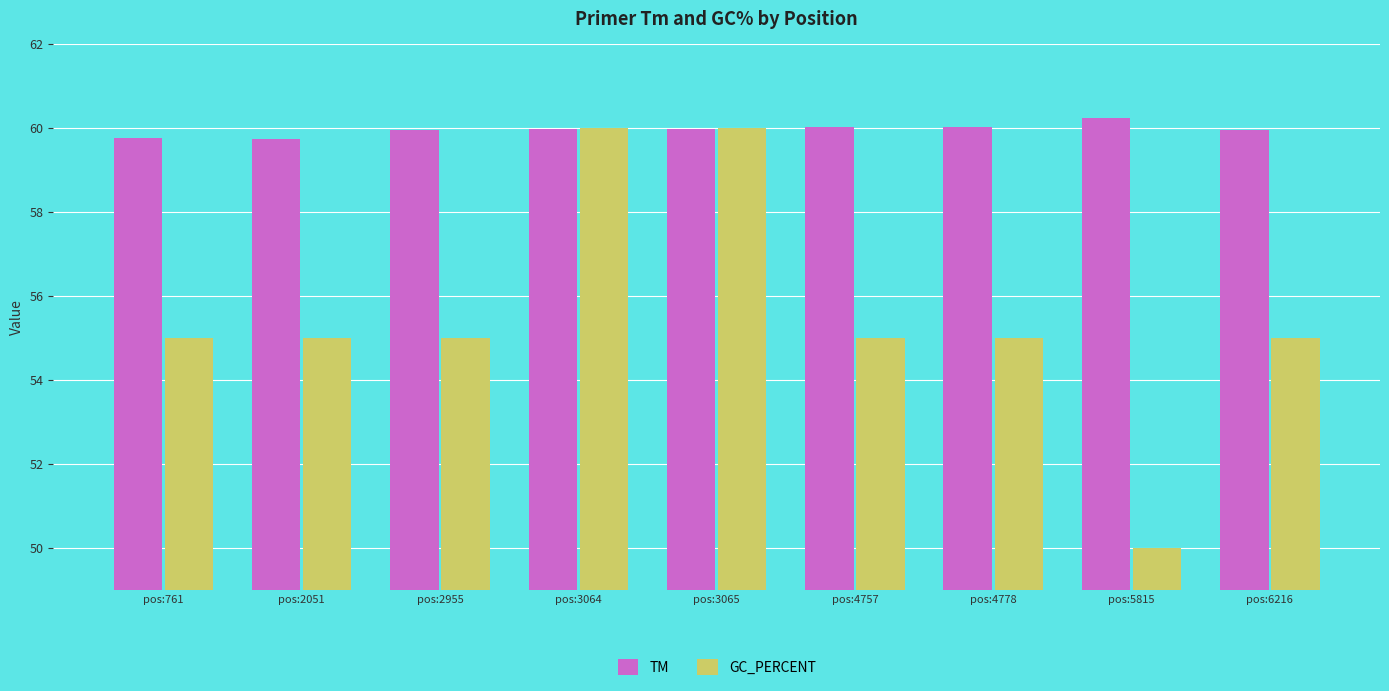

What is the difference between the second highest and minimum values in the GC_PERCENT series?

10.0